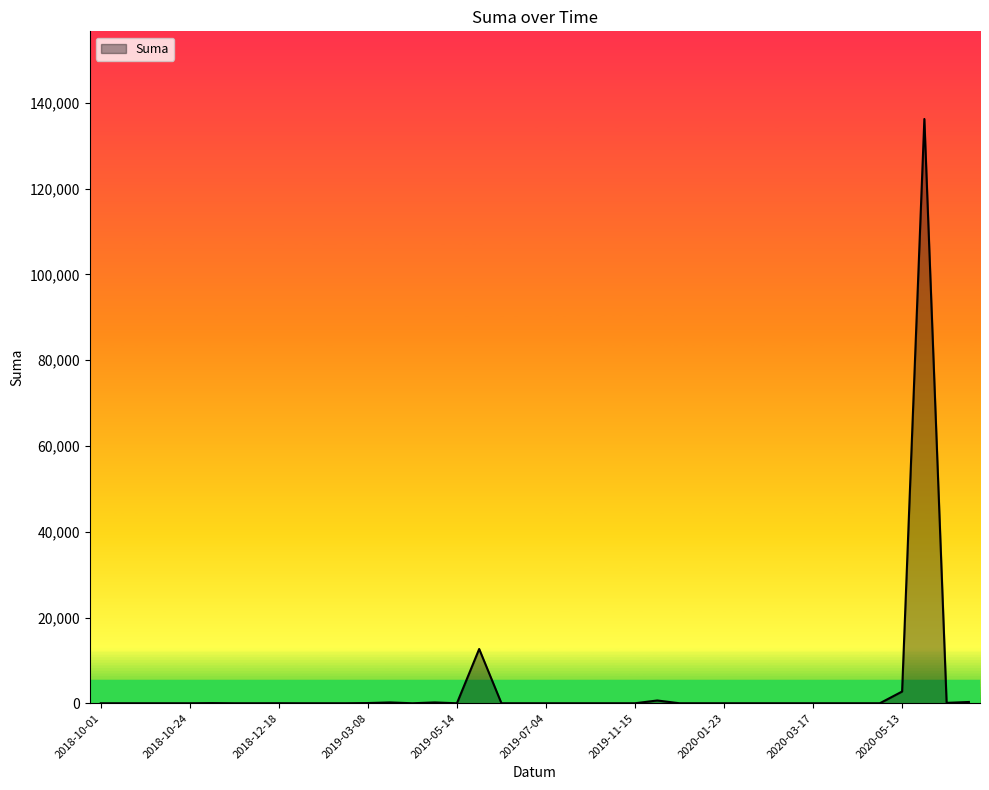

What is the greatest value displayed?

136267.6